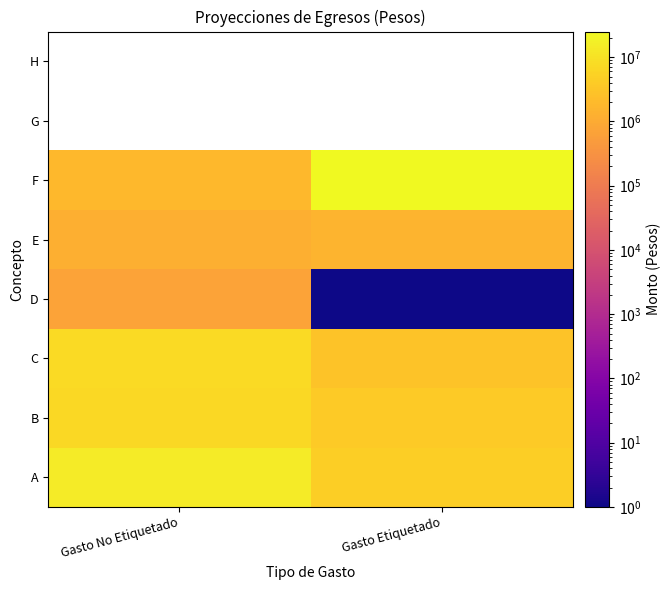

Rank the series by their maximum value, from lowest to highest.

D, E, B, C, A, F, G, H